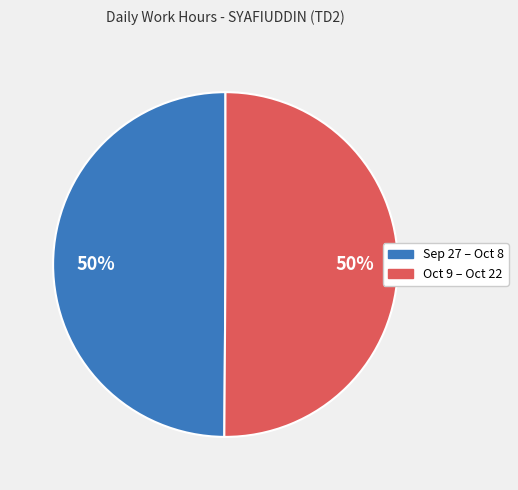

To the nearest percent, what is the average slice percentage?

50%